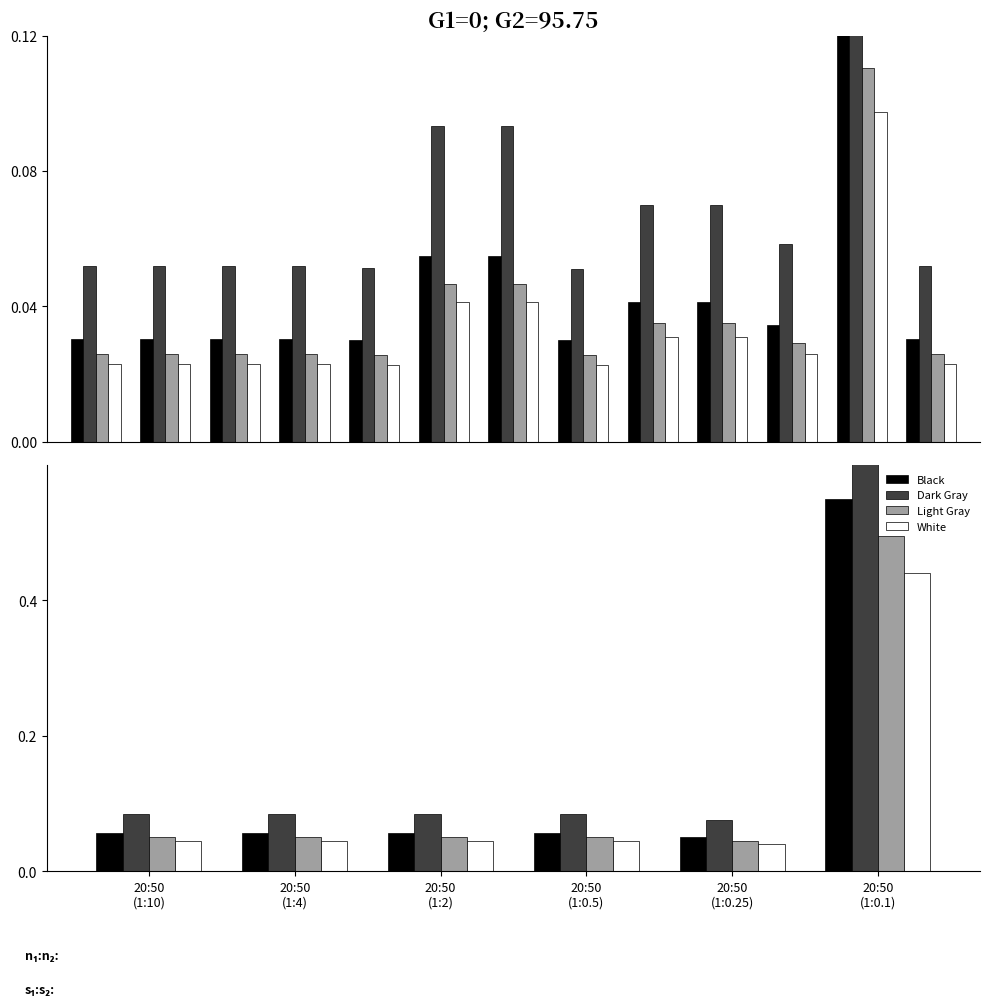

What is the value of the Light Gray bar at the 2nd from the left?

0.1